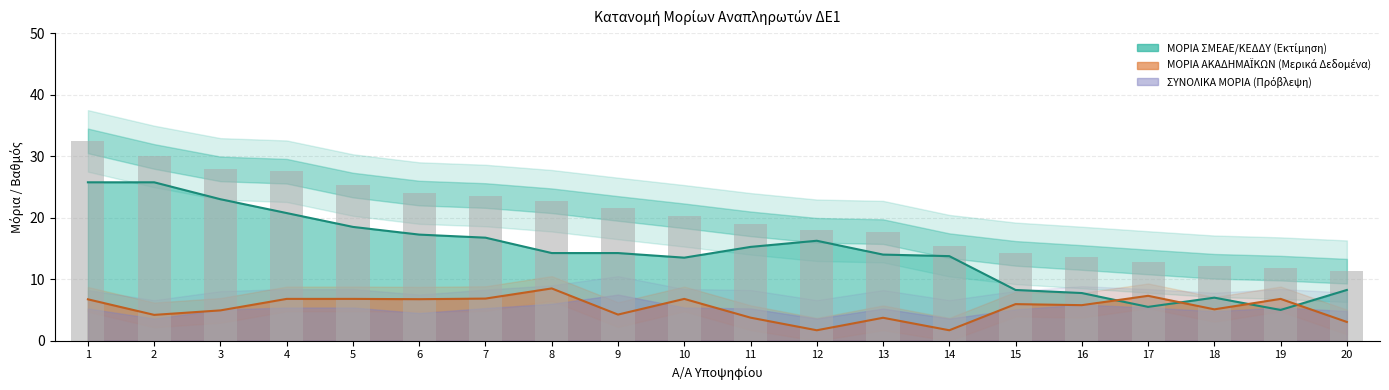

Is the value of ΒΑΘΜΟΣ ΠΤΥΧΙΟΥ at 17 greater than the value of ΜΟΡΙΑ ΑΚΑΔΗΜΑΪΚΩΝ at 5?

Yes